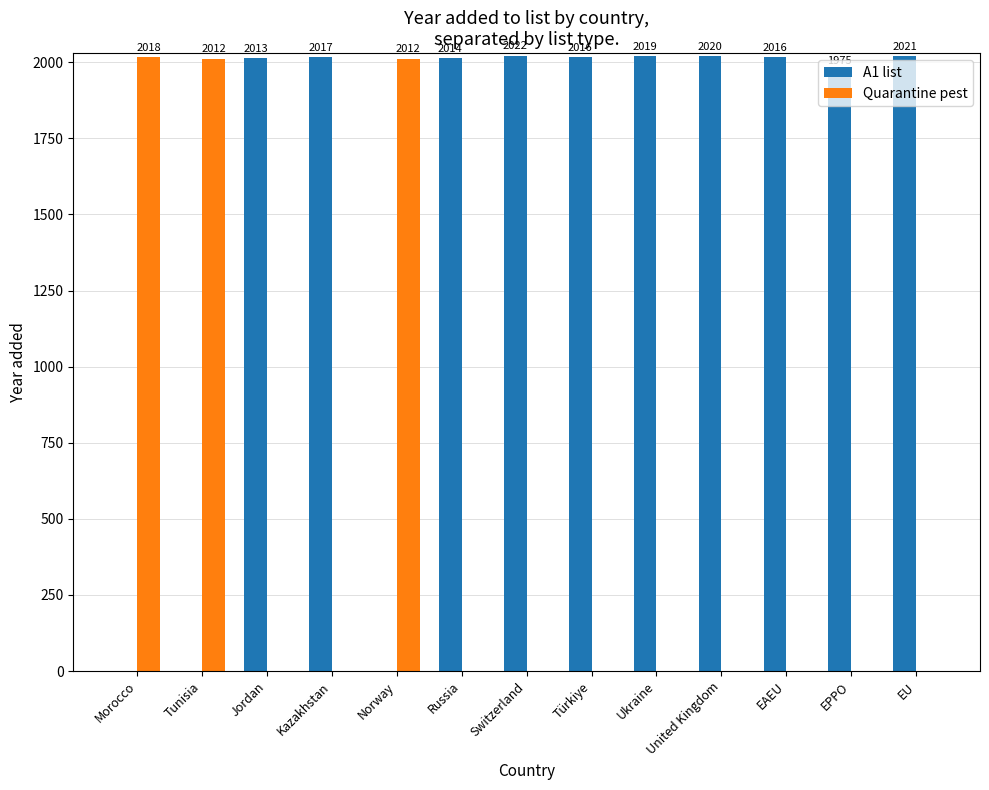

The Quarantine pest series shows -1086 at Switzerland. True or false?

False